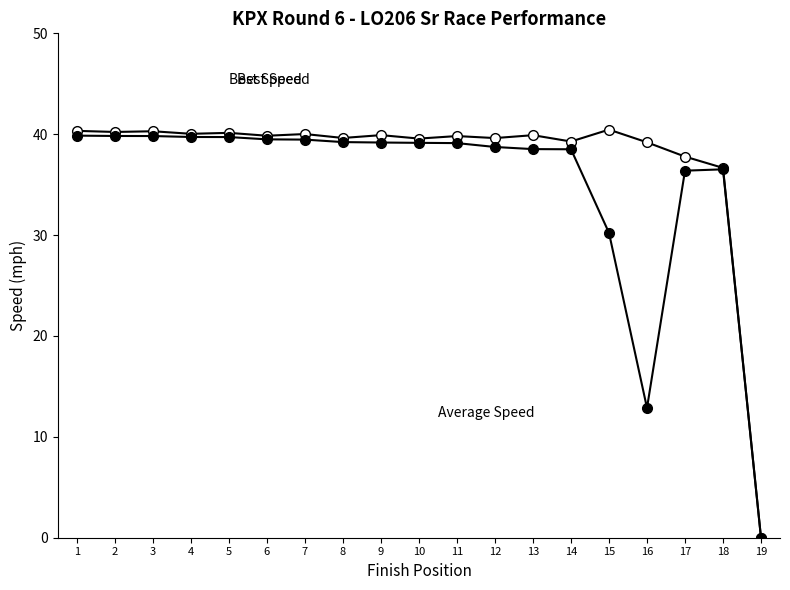

Reading left to right, extract all data points from this chart.

Best Speed: 1=40.3	2=40.2	3=40.3	4=40.0	5=40.1	6=39.8	7=40.0	8=39.6	9=39.9	10=39.6	11=39.8	12=39.6	13=39.9	14=39.3	15=40.5	16=39.2	17=37.8	18=36.7	19=0.0
Average Speed: 1=39.9	2=39.8	3=39.8	4=39.7	5=39.7	6=39.5	7=39.5	8=39.2	9=39.2	10=39.1	11=39.1	12=38.7	13=38.5	14=38.5	15=30.2	16=12.9	17=36.4	18=36.5	19=0.0